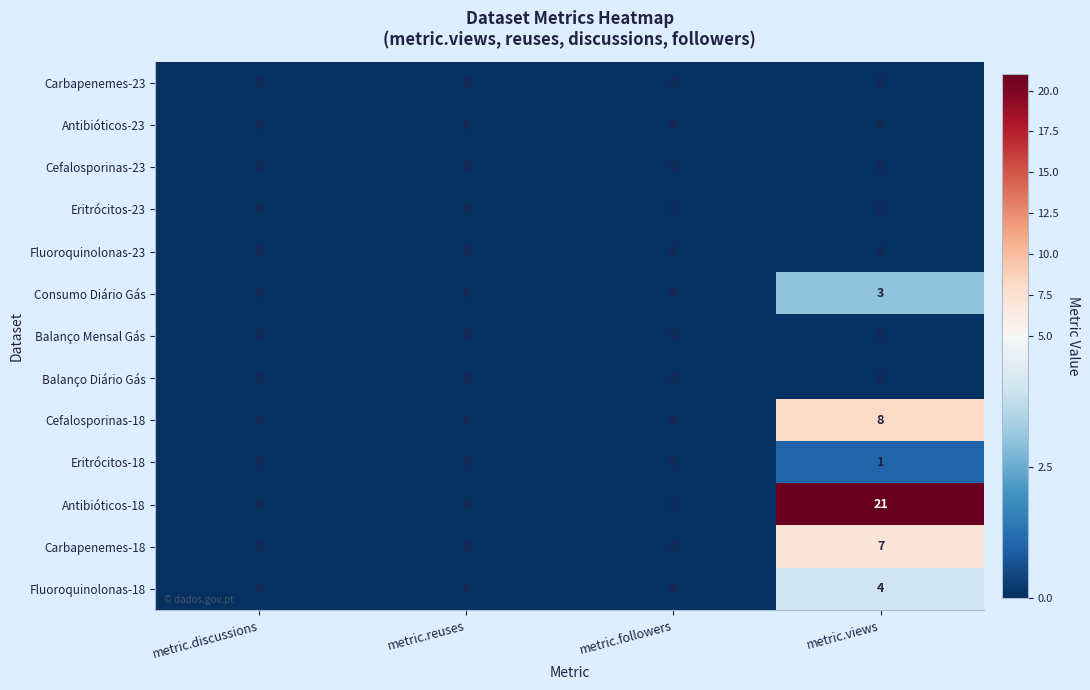

Is it true that Balanço Diário Gás equals 0 at metric.followers?

True